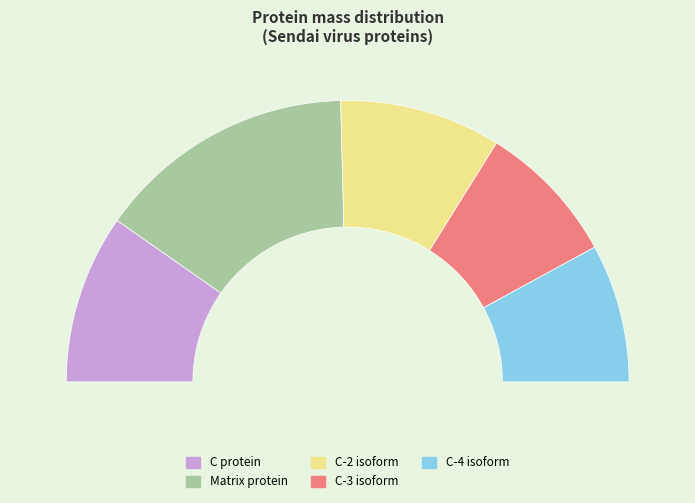

Count the number of slices in the pie.

5